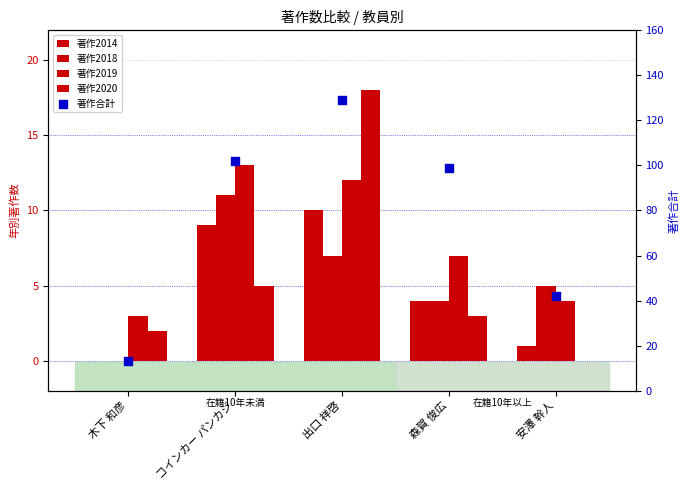

Which series has the largest total across all categories?

著作合計